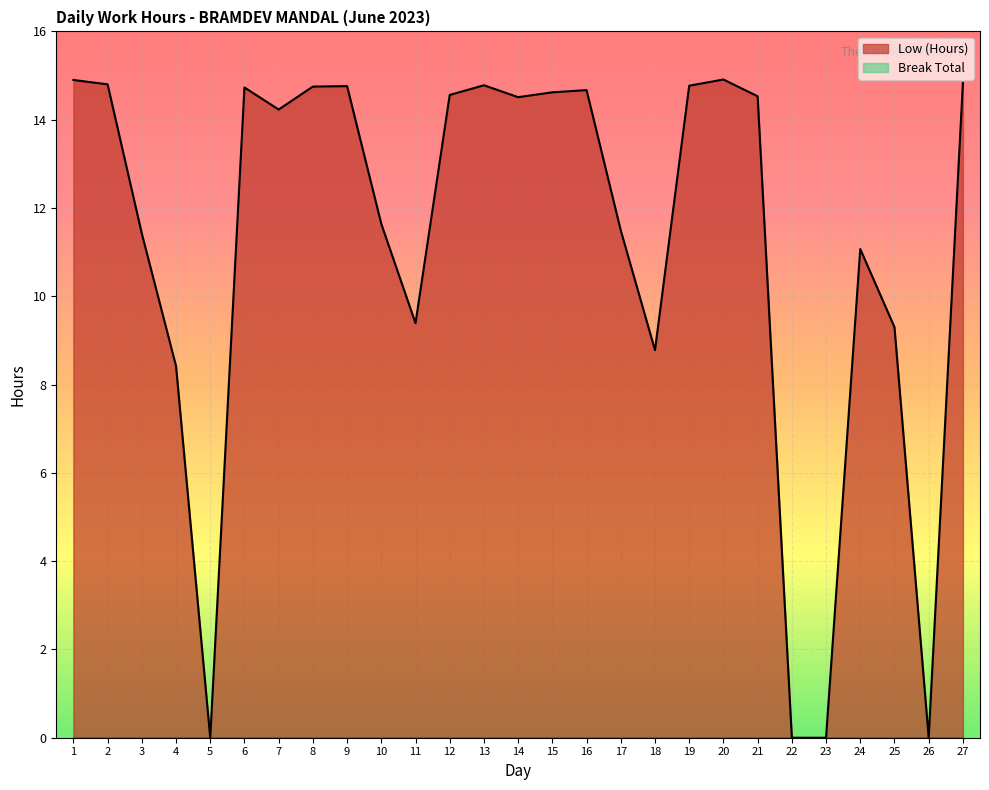

The chart shows a value of 24.4 at 2. True or false?

False